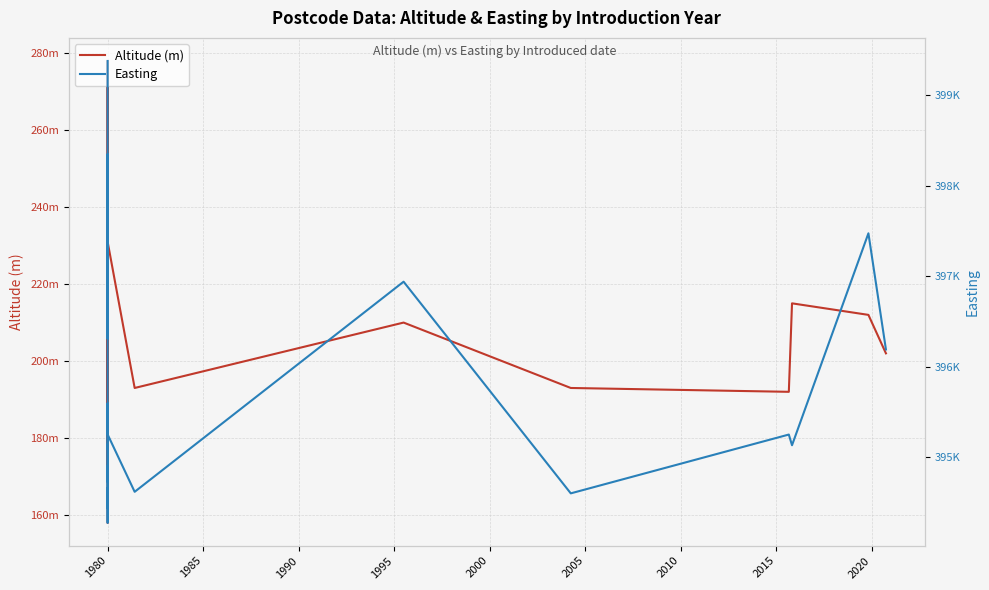

True or false: Easting and Altitude (m) intersect in this chart.

False